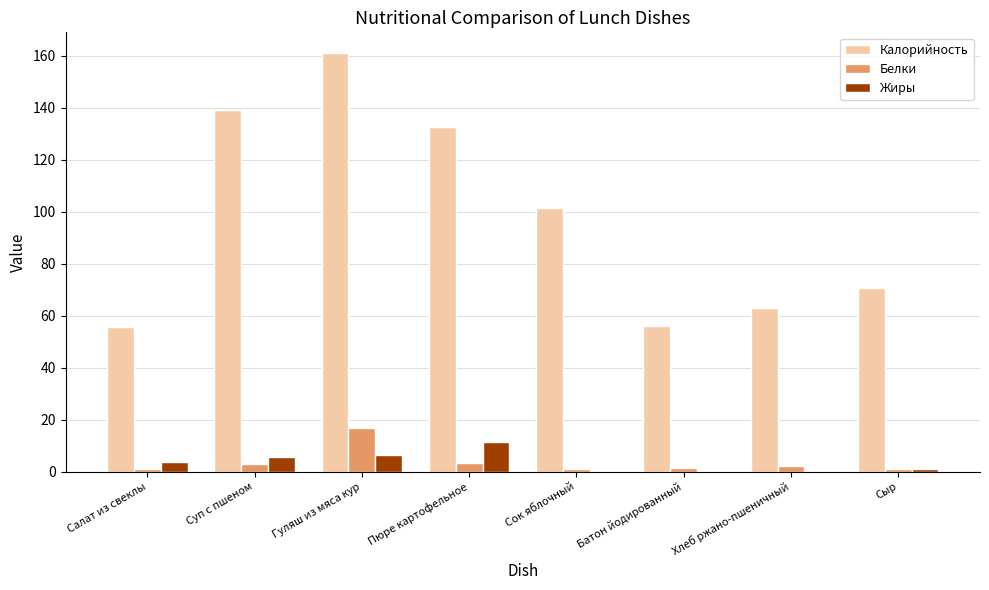

How many groups of bars are there?

8